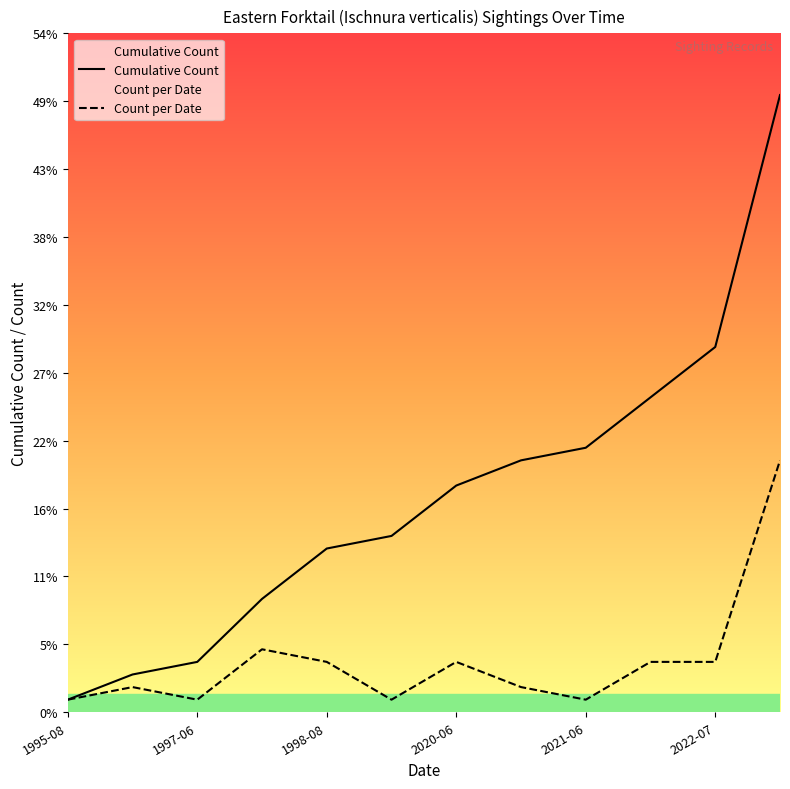

What is the maximum value shown in the chart?

49